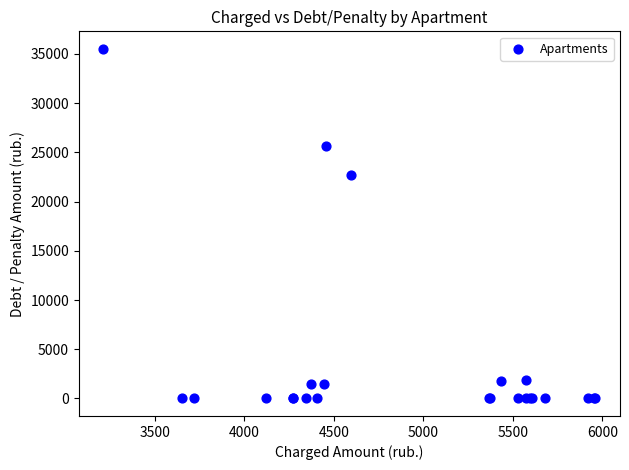

What Y value in the scatter plot is closest to 17756?

22720.3